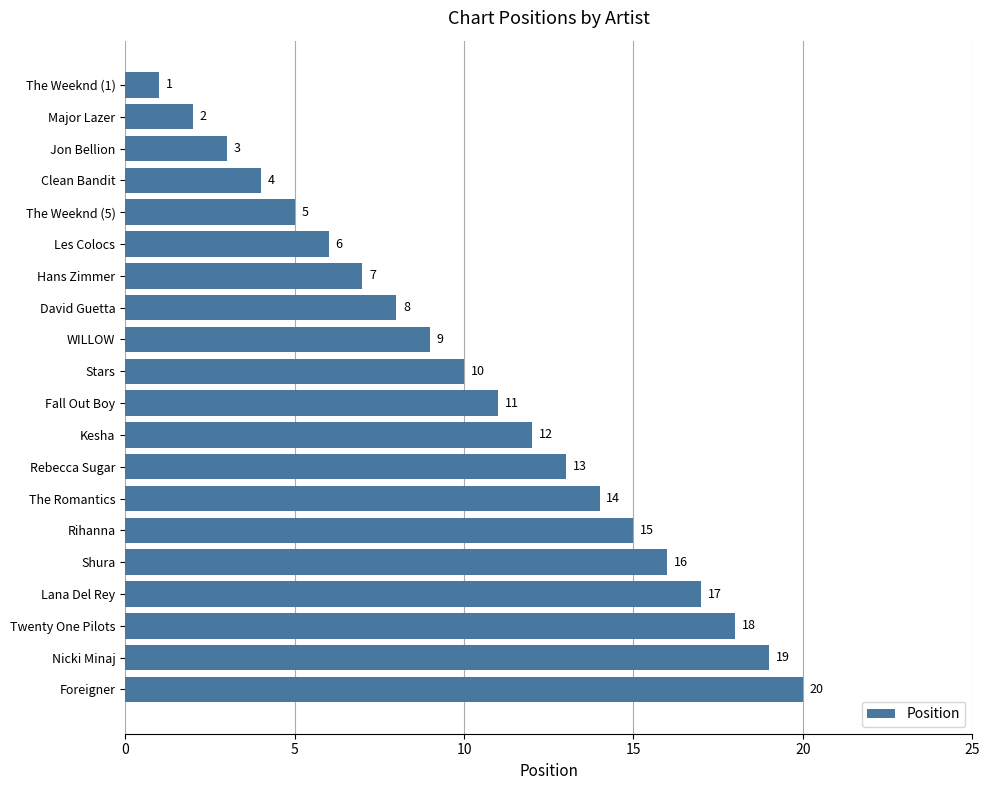

What is the change in value from Les Colocs to Fall Out Boy?

+5